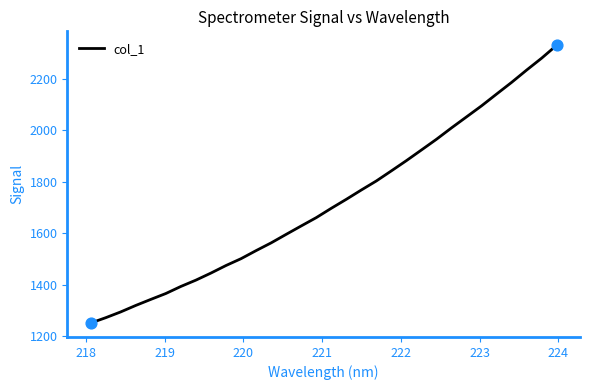

What is the smallest value displayed?

1251.4